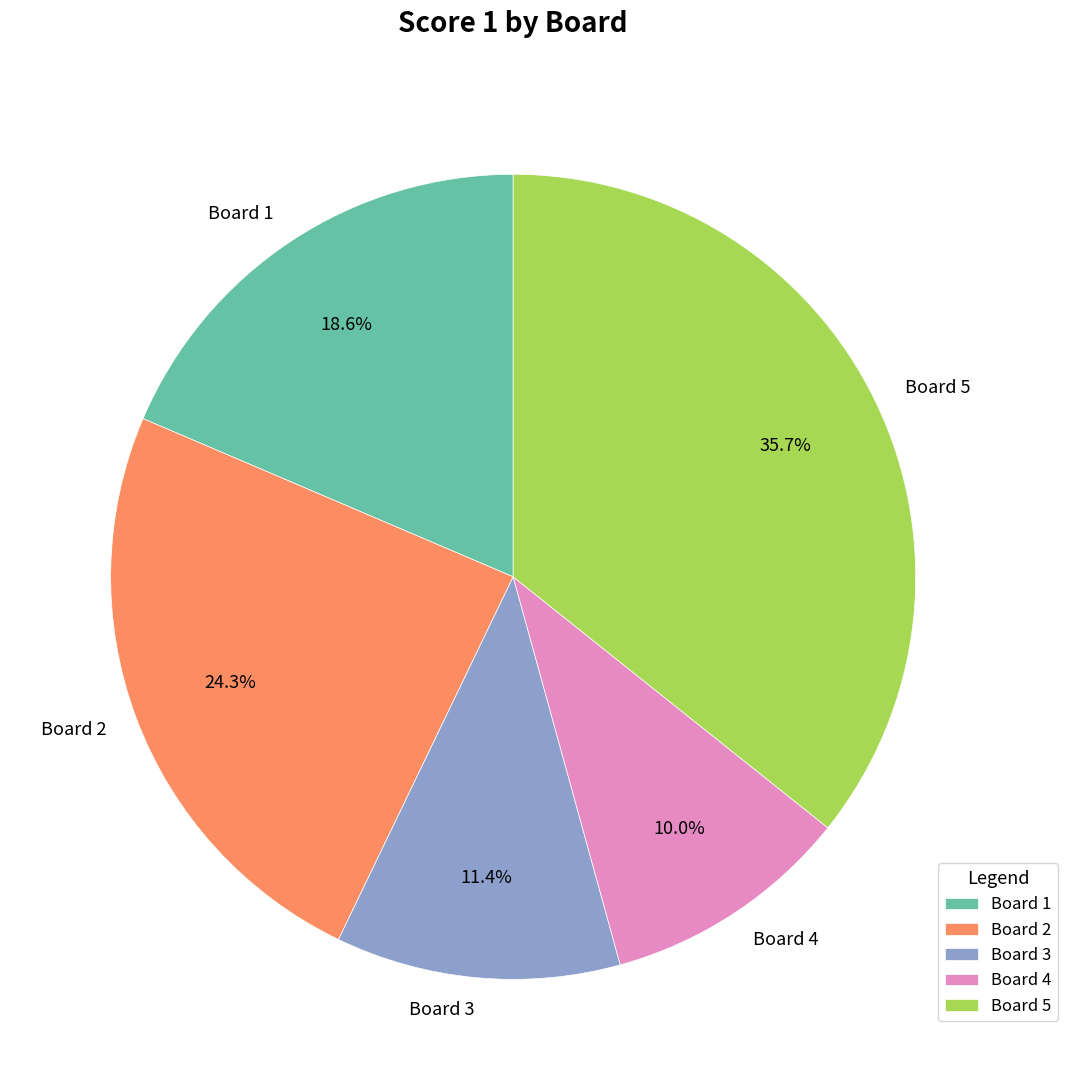

Approximately how many times larger is the value at Board 3 compared to Board 2?

0.5